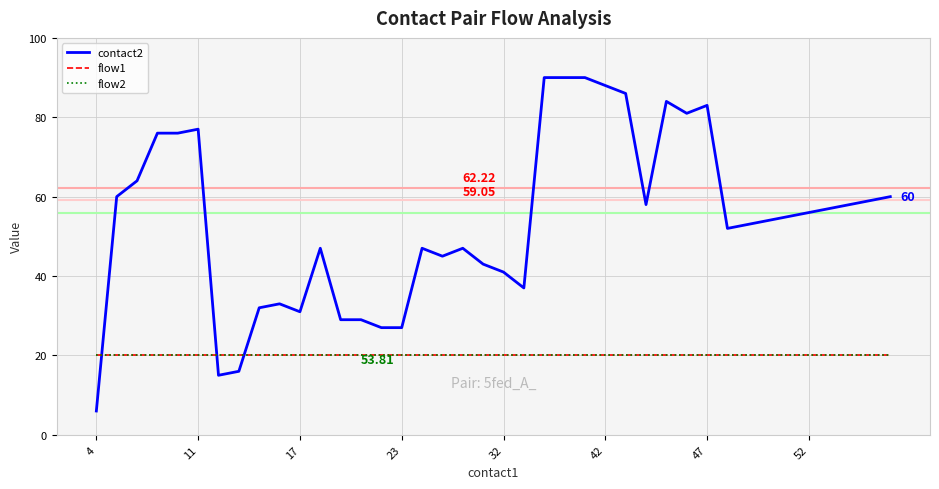

Does the chart display data point markers on the line(s)?

No